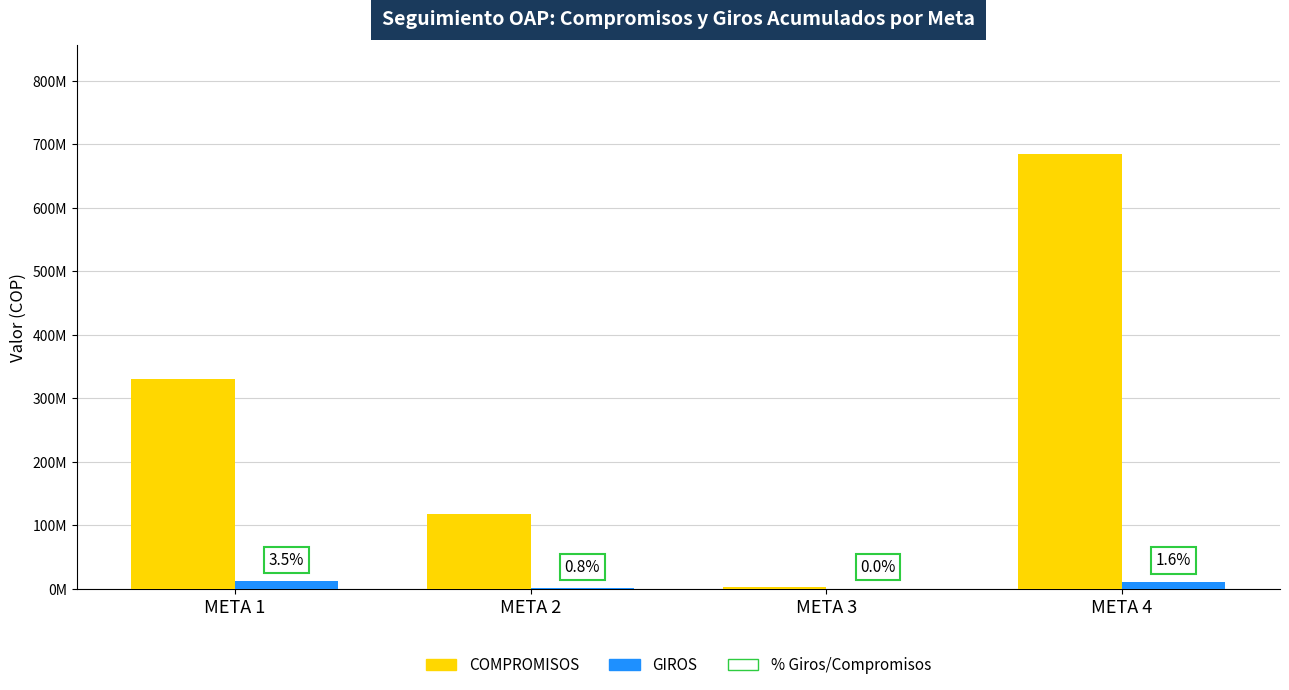

Which category has the highest value in the GIROS series?

META 1